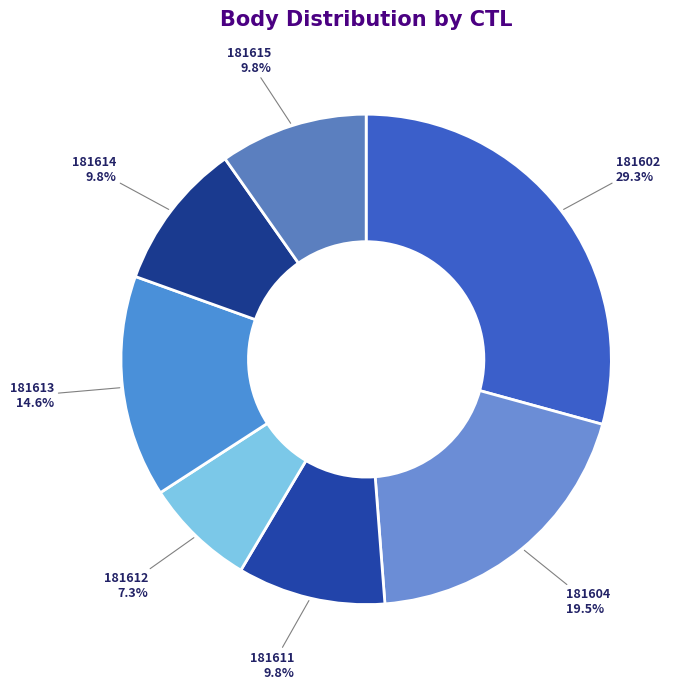

Is there a majority slice in this chart?

No